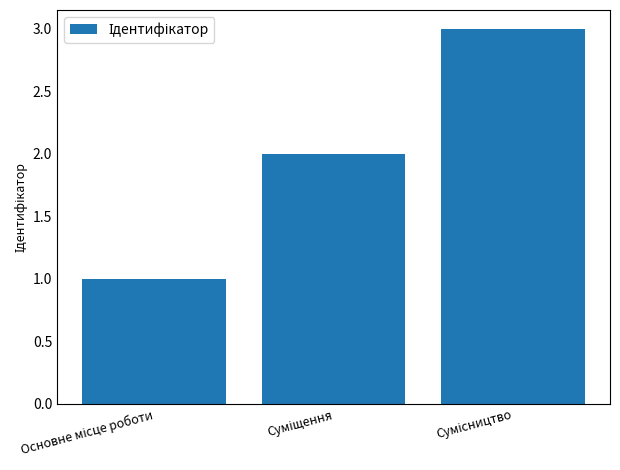

What is the maximum value shown in the chart?

3